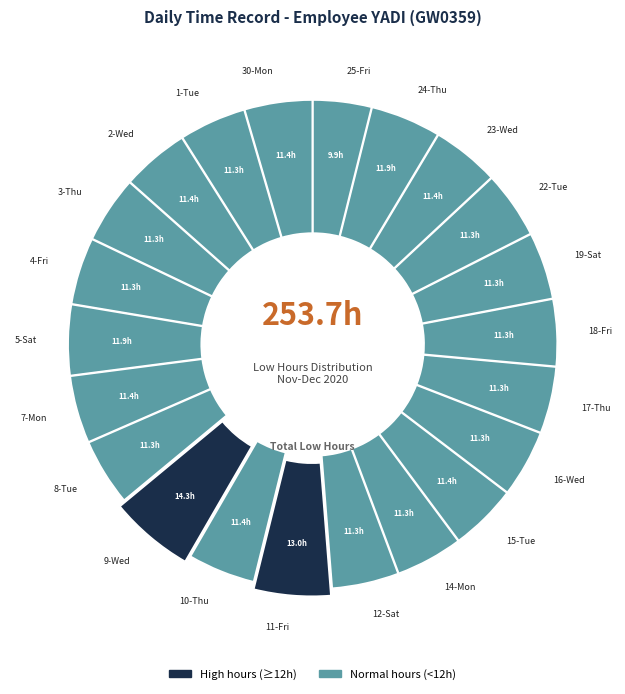

What is the ratio of the value at 17-Thu to the value at 12-Sat?

1.0